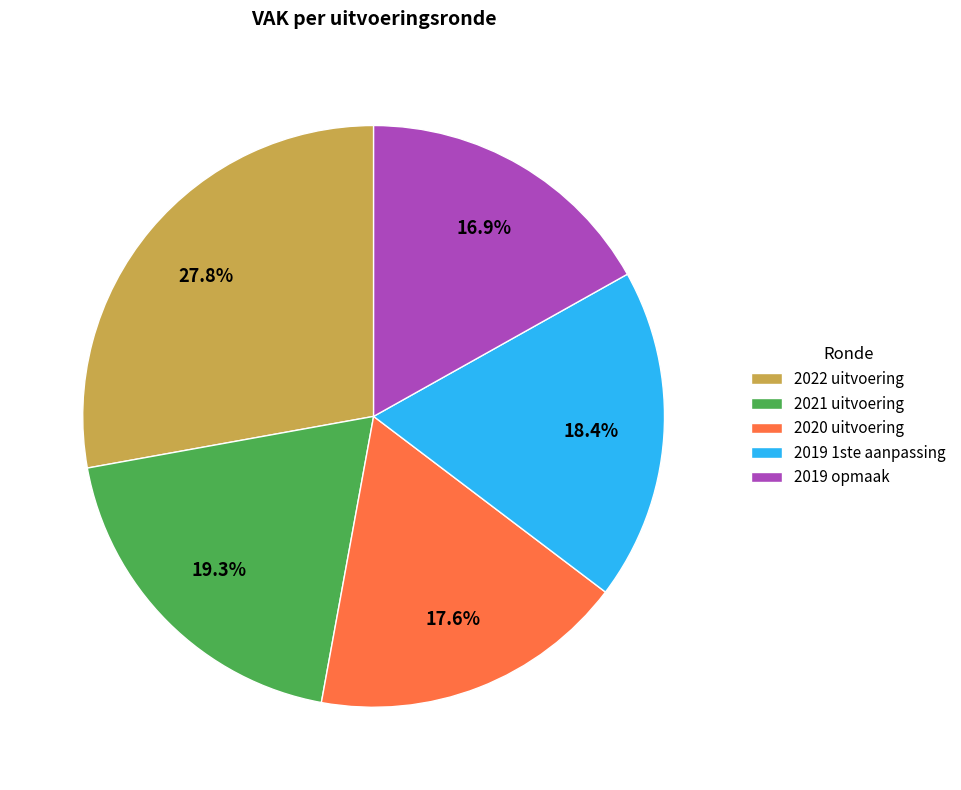

Count the number of slices in the pie.

5